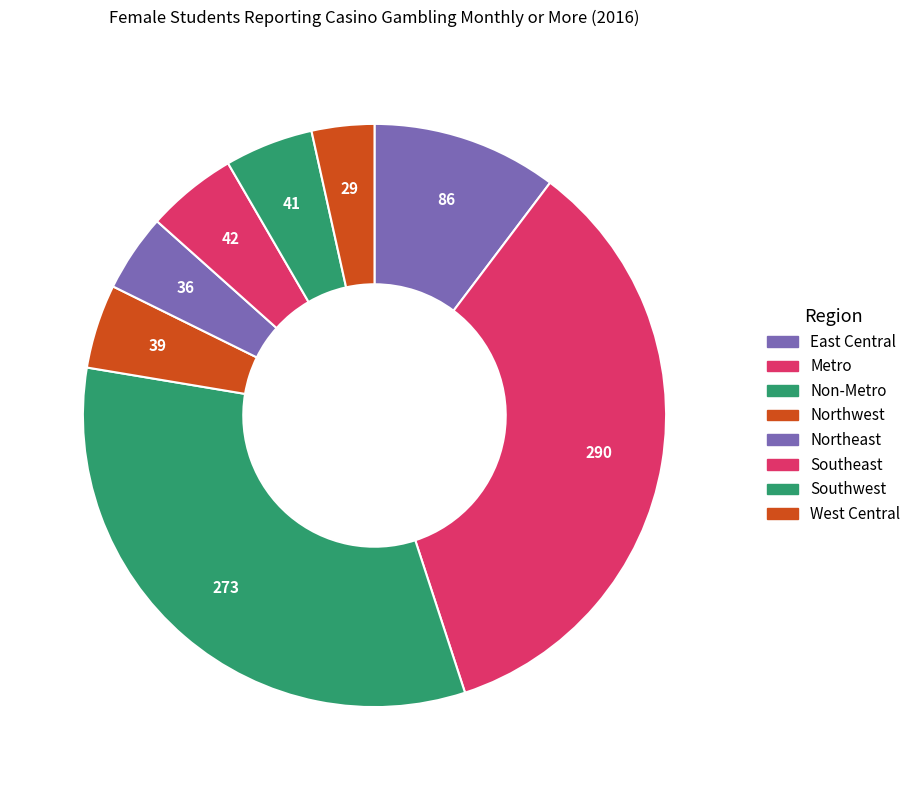

Does Northwest account for over 50% of the chart?

No